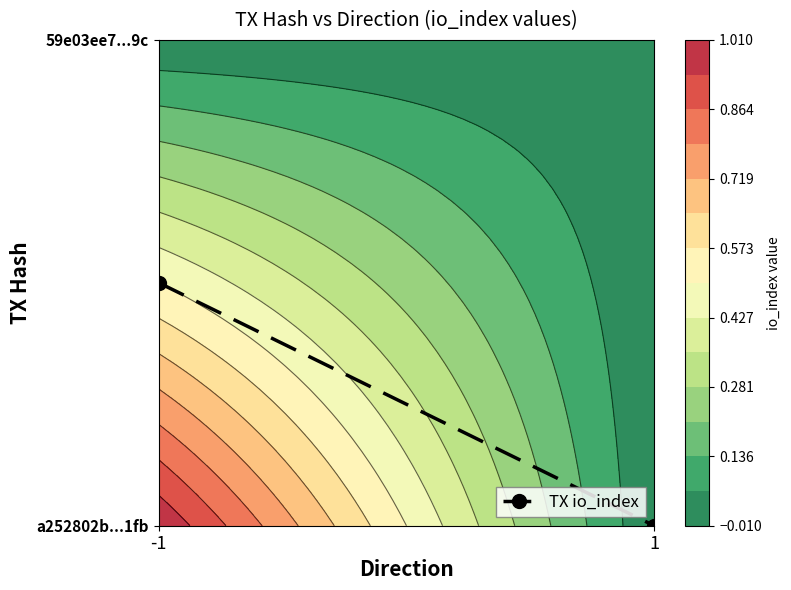

How many distinct data groups are displayed?

1